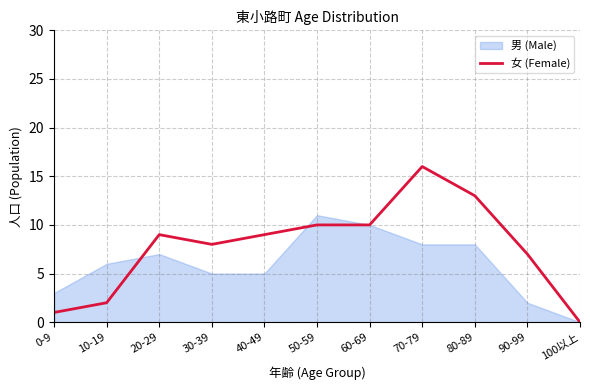

The 女 (Female) series shows 14 at 50-59. True or false?

False